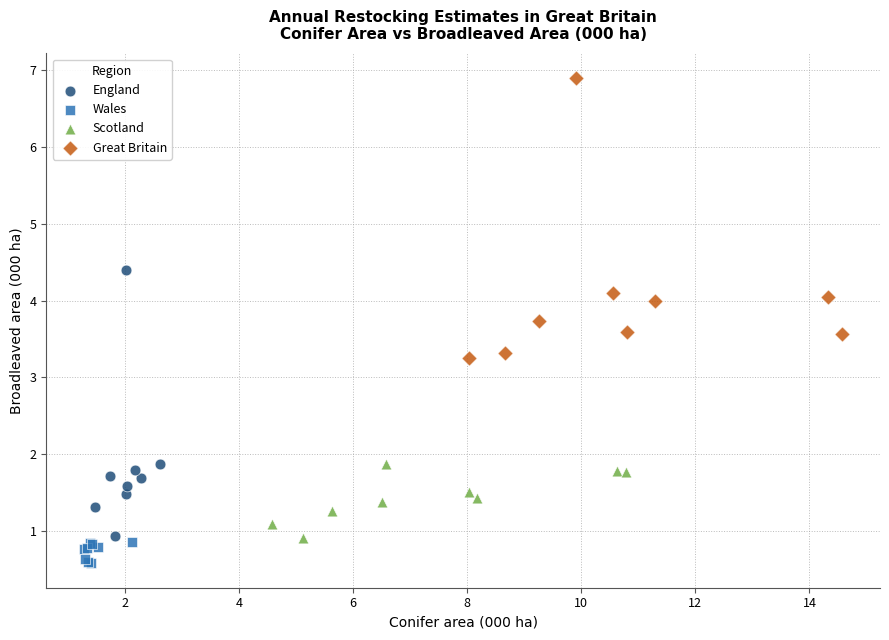

Which series contains the lowest Y value?

Wales